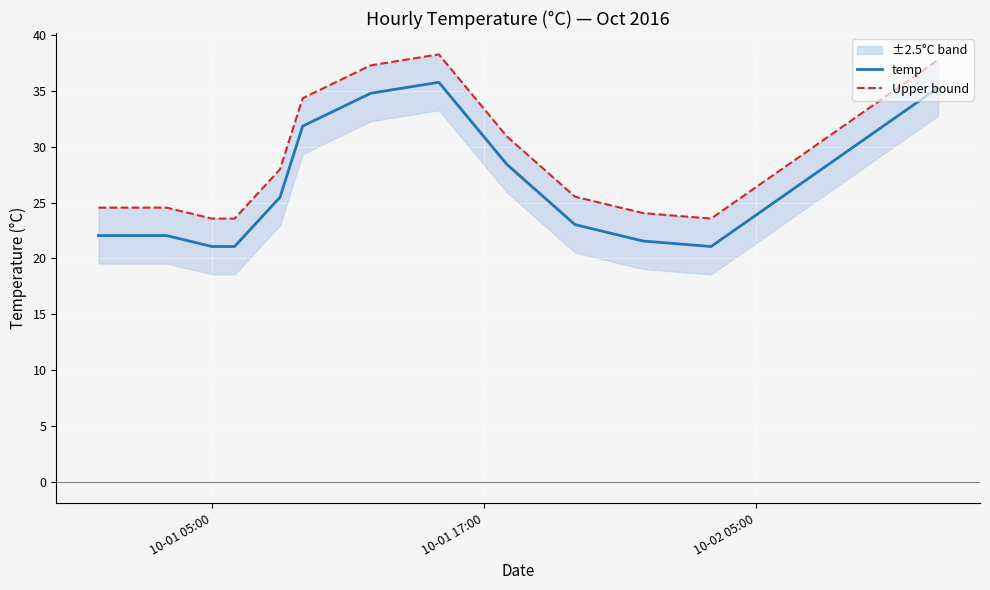

What is the minimum value for temp?

21.1